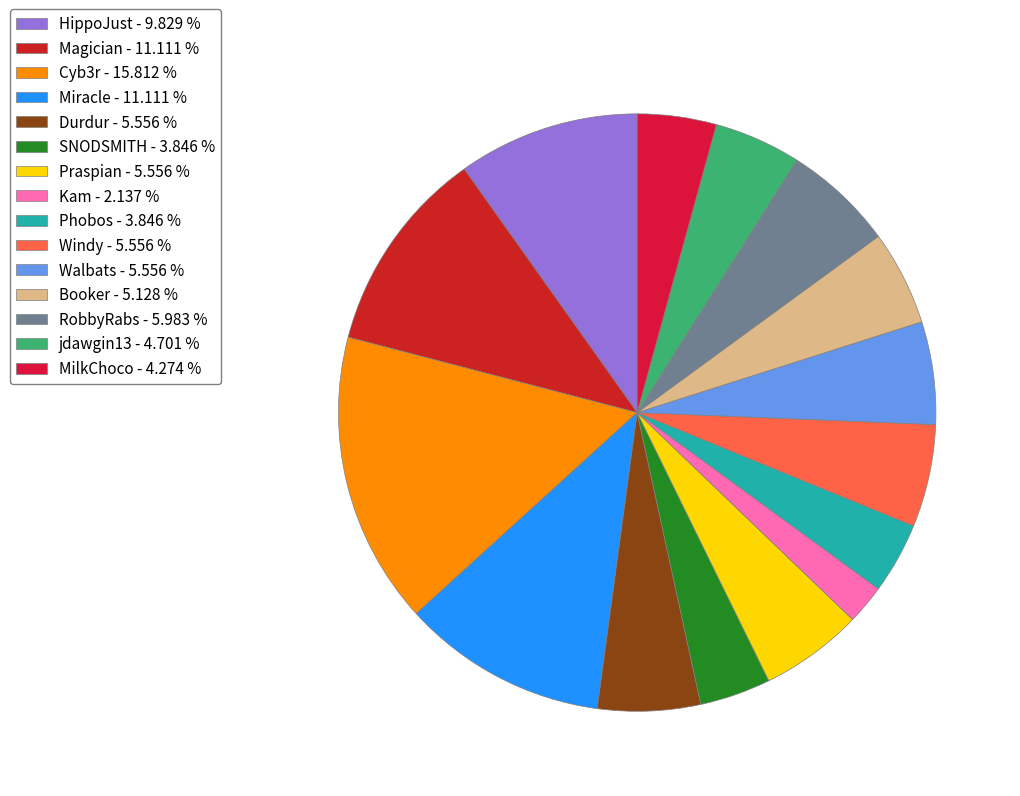

What is the ratio of the value at Cyb3r to the value at Miracle?

1.4